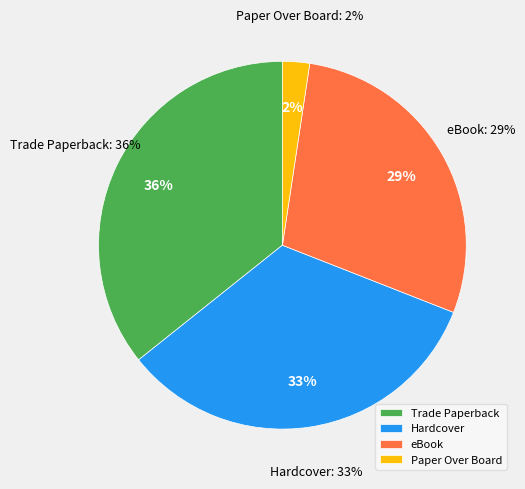

True or false: Trade Paperback accounts for 27% of the total.

False